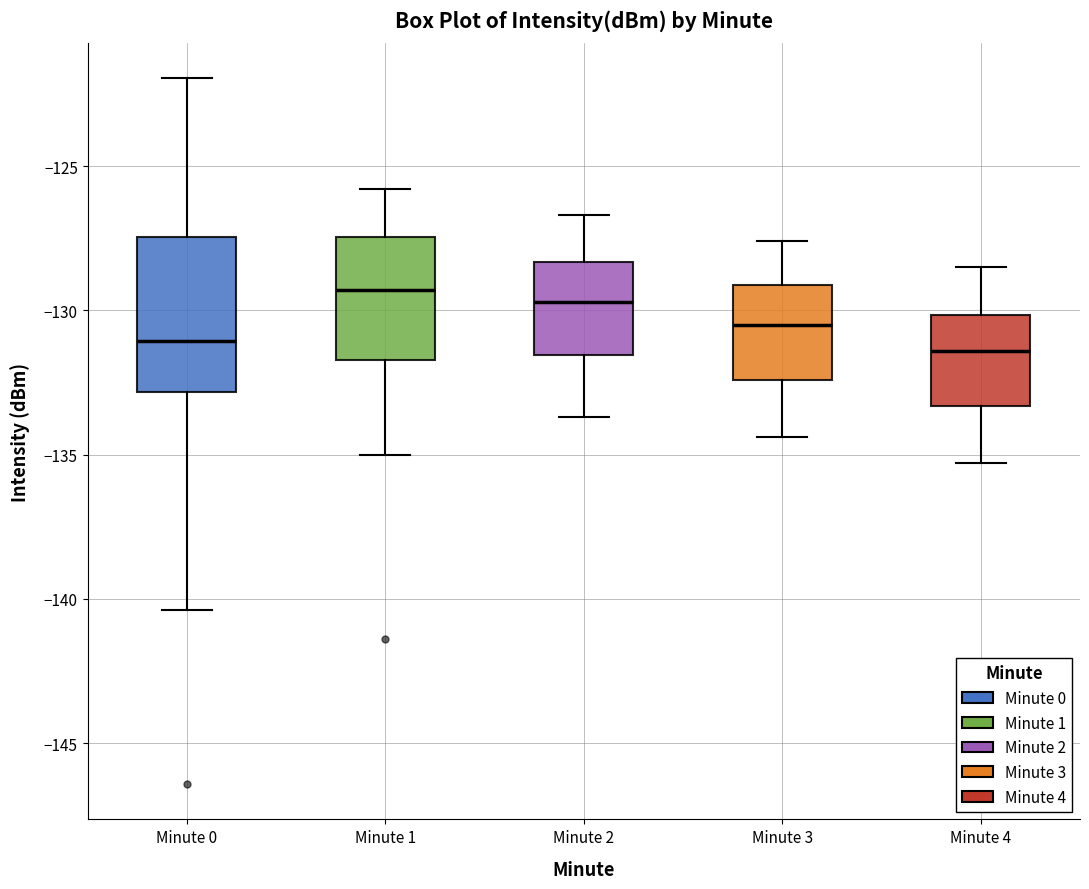

Reading left to right, transcribe this box plot: for each box, give where its median line is, the range the box spans, and where its two whiskers end, as read against the y-axis. The values are not printed on the chart, so give them approximately, as read against the axis.

Minute 0: median -131.0, box -133.0 to -127.5, whiskers -140.5 to -122.0
Minute 1: median -129.5, box -131.5 to -127.5, whiskers -135.0 to -126.0
Minute 2: median -129.5, box -131.5 to -128.5, whiskers -133.5 to -126.5
Minute 3: median -130.5, box -132.5 to -129.0, whiskers -134.5 to -127.5
Minute 4: median -131.5, box -133.5 to -130.0, whiskers -135.5 to -128.5